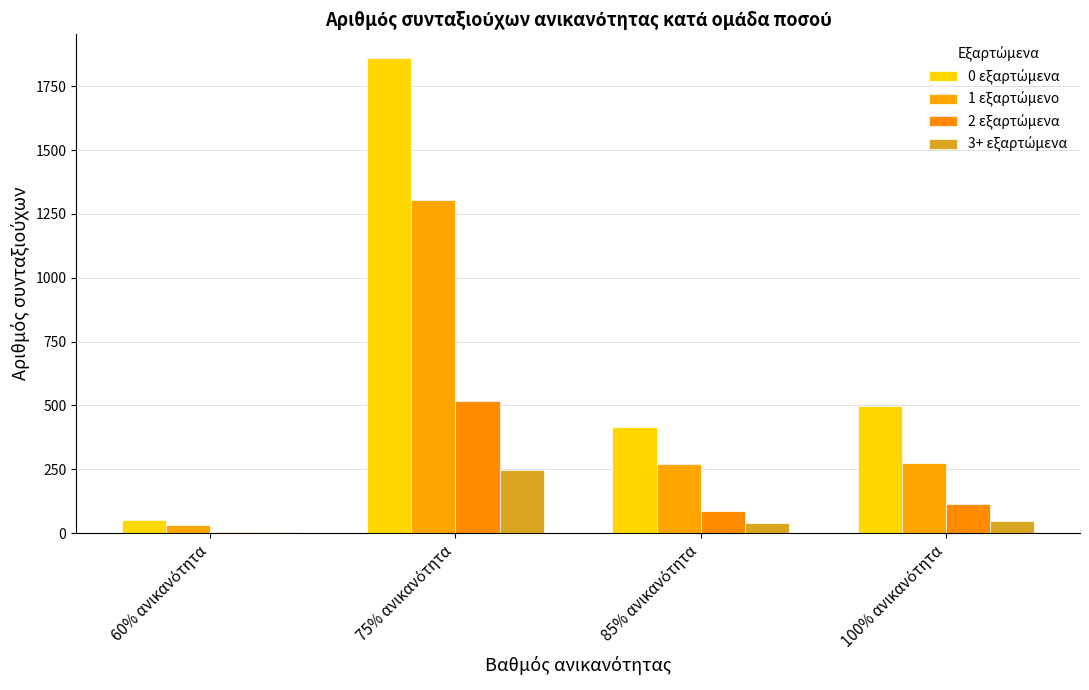

Count the number of data series in this chart.

4